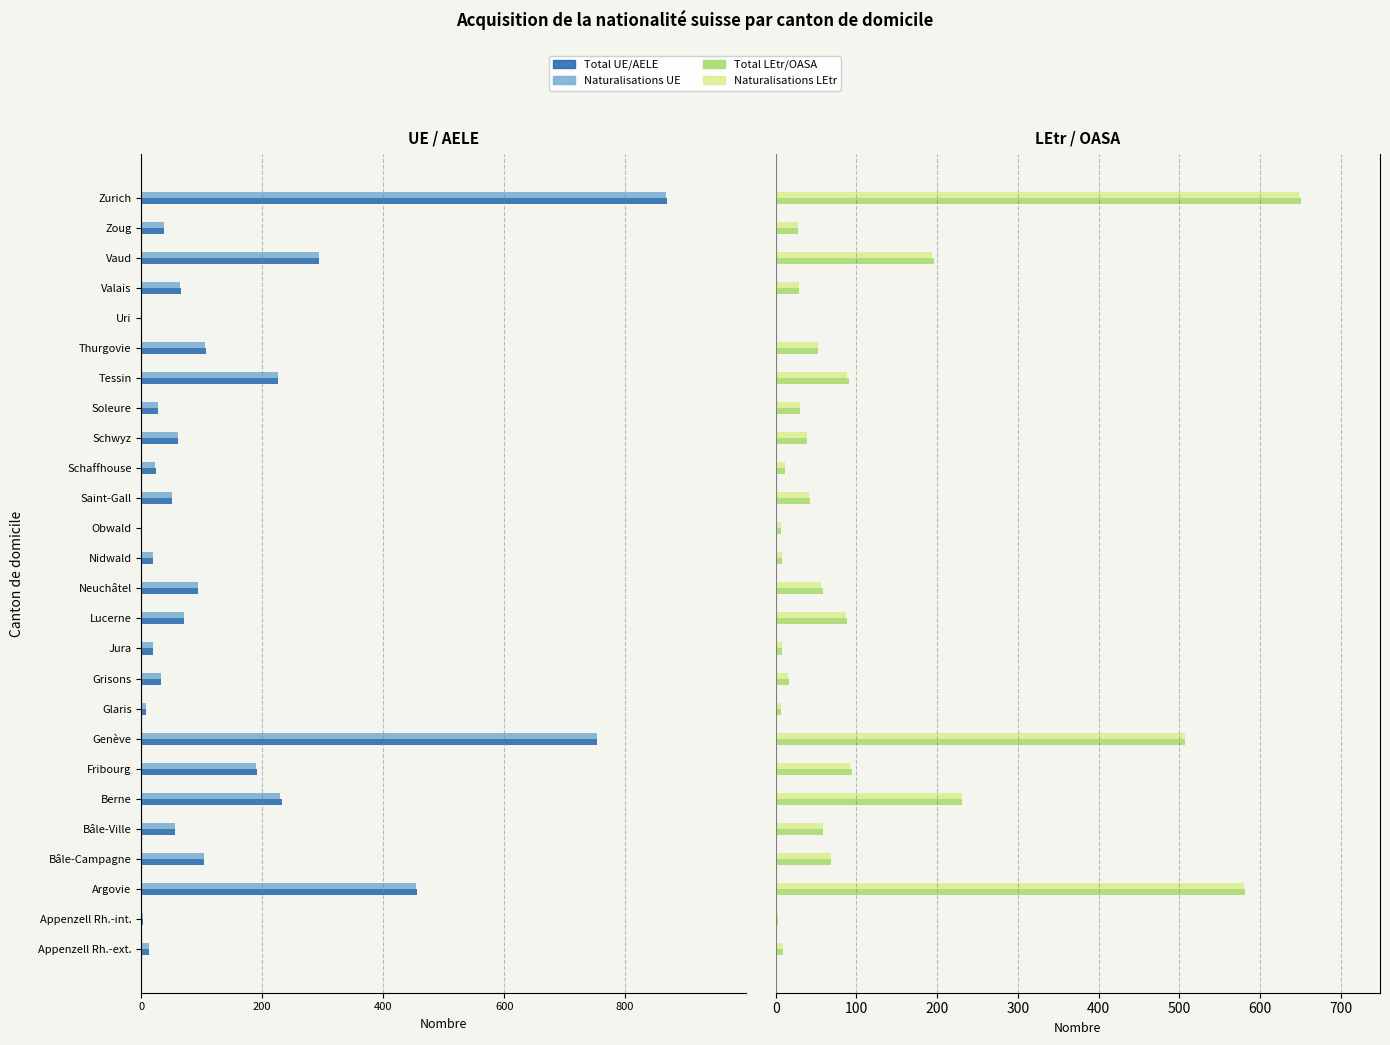

Between Genève and Schwyz, which series saw the biggest shift?

Total UE/AELE